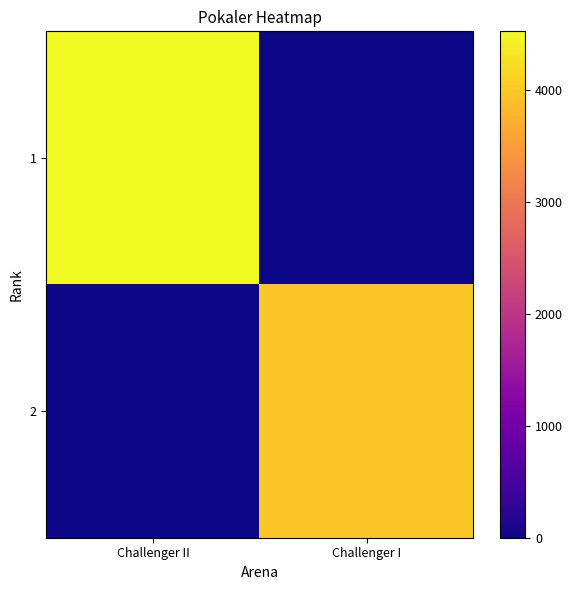

Is it true that 2 equals 6695 at Challenger I?

False